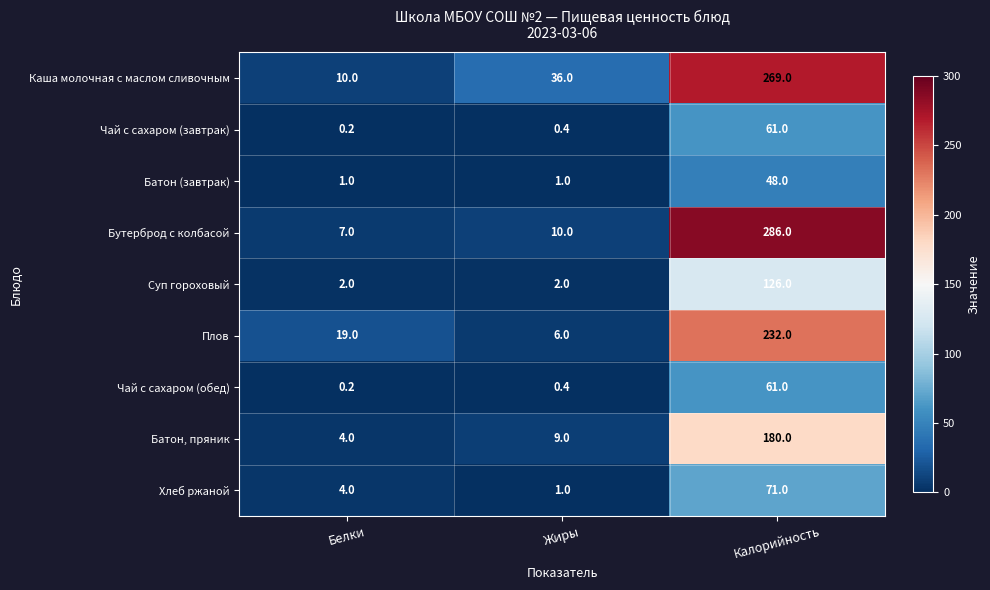

What is the sum of all Чай с сахаром (завтрак) values?

61.6